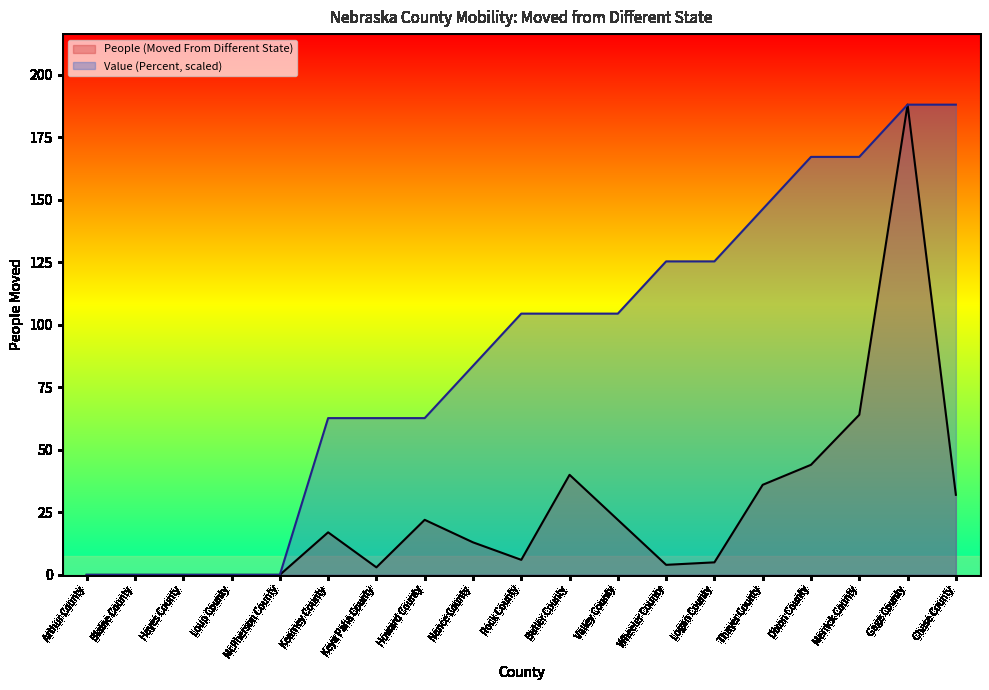

True or false: Value (Percent) and People (Moved From Different State) intersect in this chart.

False